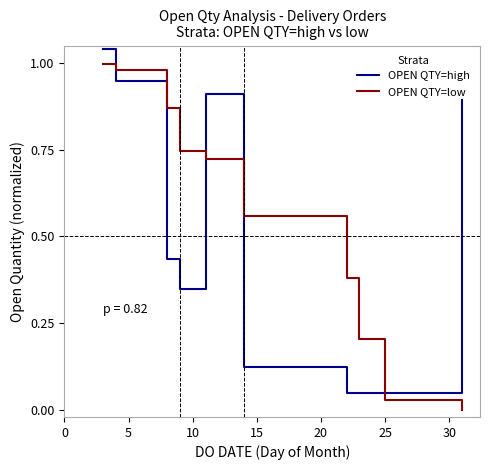

Rank the series by their average value, from highest to lowest.

OPEN QTY=low, OPEN QTY=high